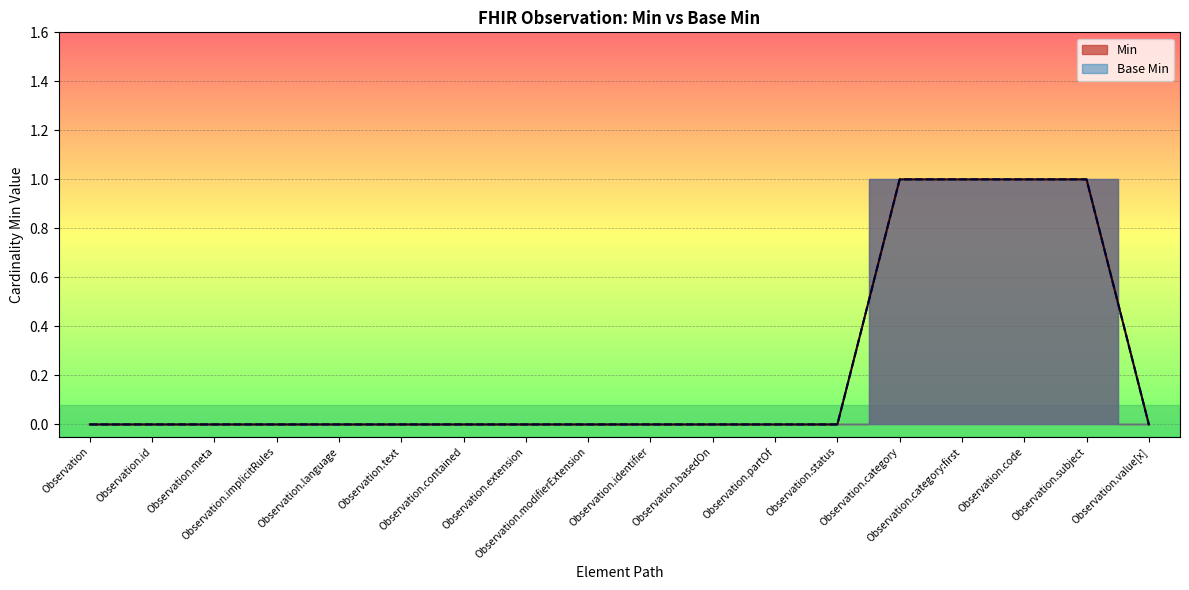

True or false: Base Min and Min cross at least once.

False